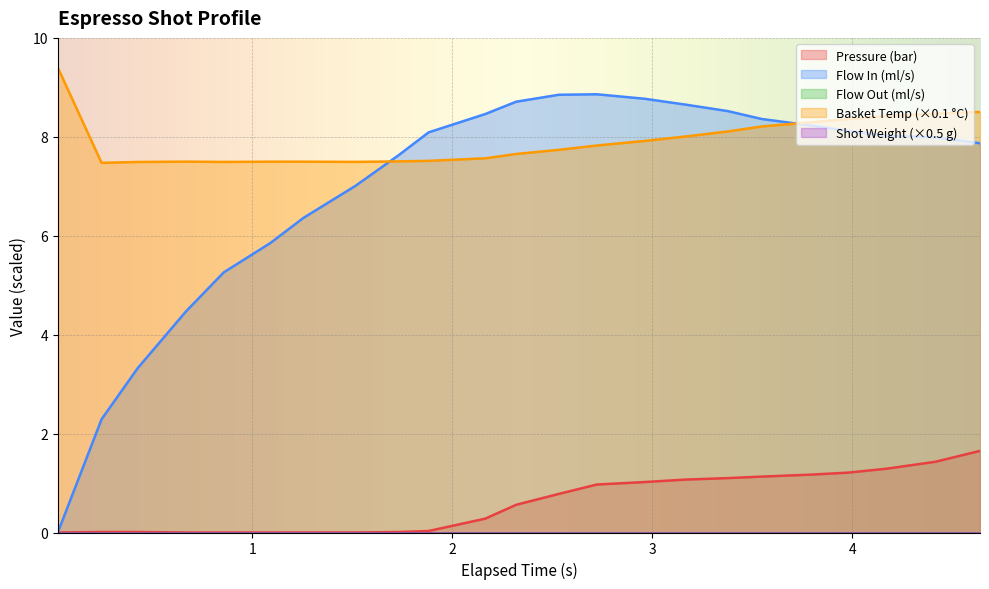

Does the chart display data point markers on the line(s)?

No